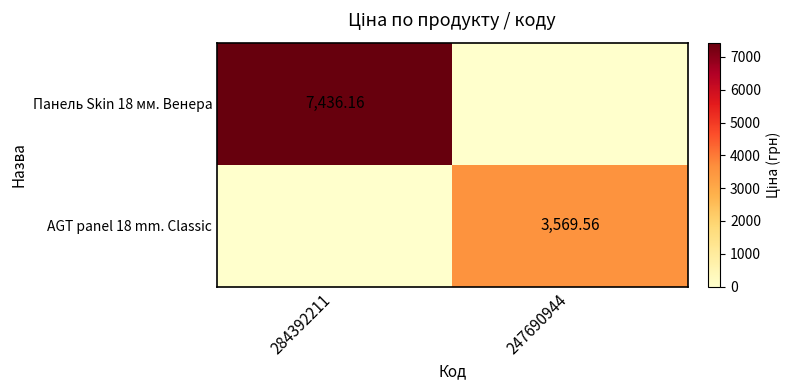

At how many categories does at least one series exceed 5712?

1